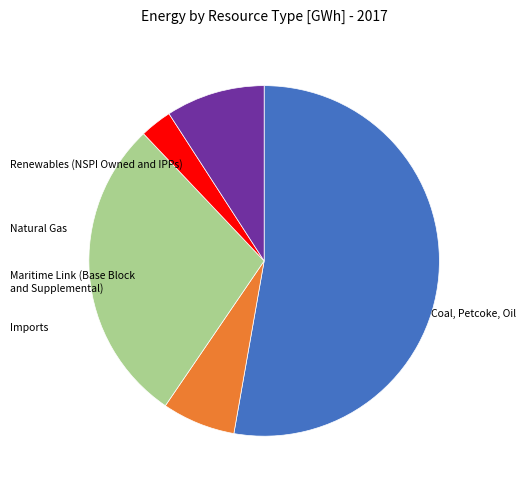

How many segments does this pie chart have?

5